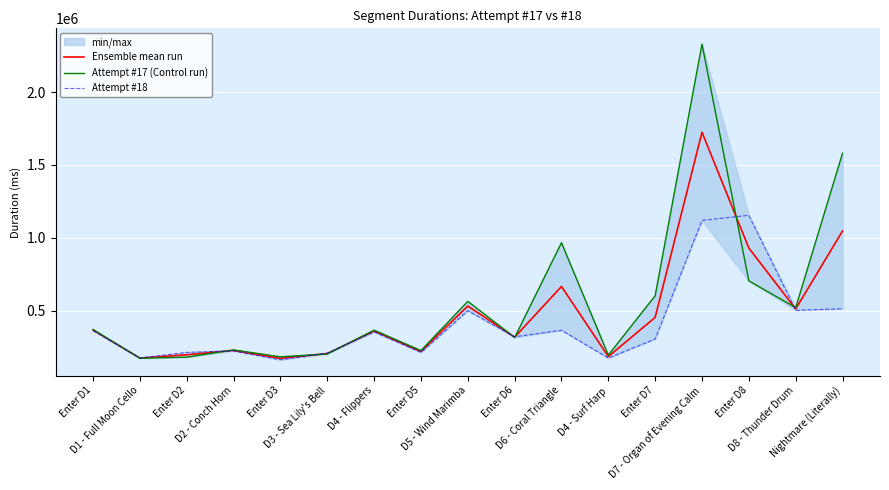

Read the Attempt #18 value at D5 - Wind Marimba.

499801.0